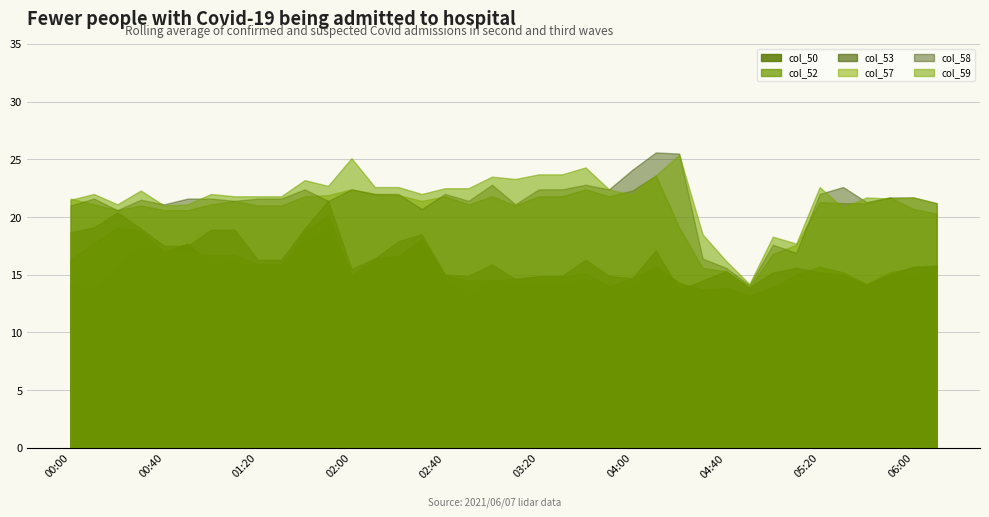

True or false: col_52 and col_57 intersect in this chart.

False